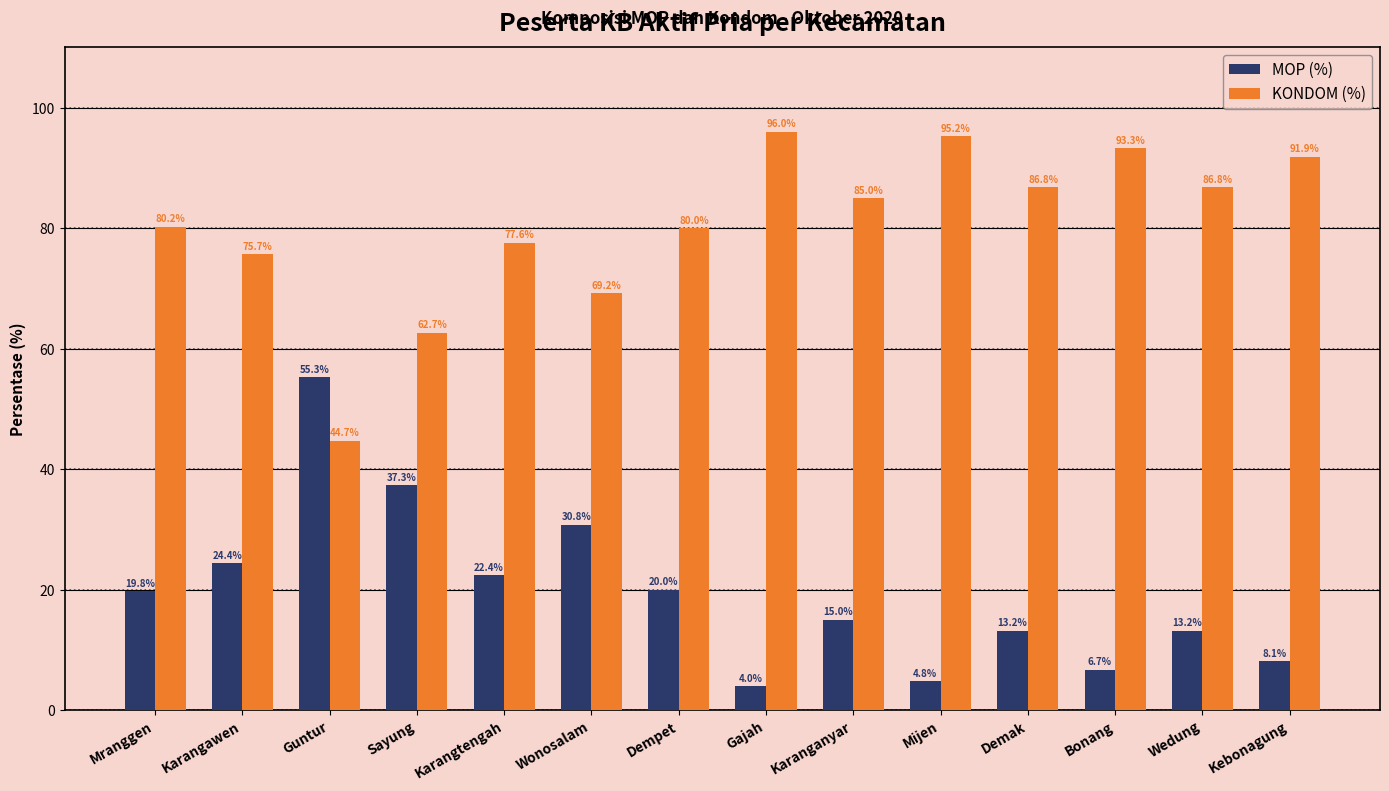

What are all the series names shown in the legend?

MOP (%), KONDOM (%)